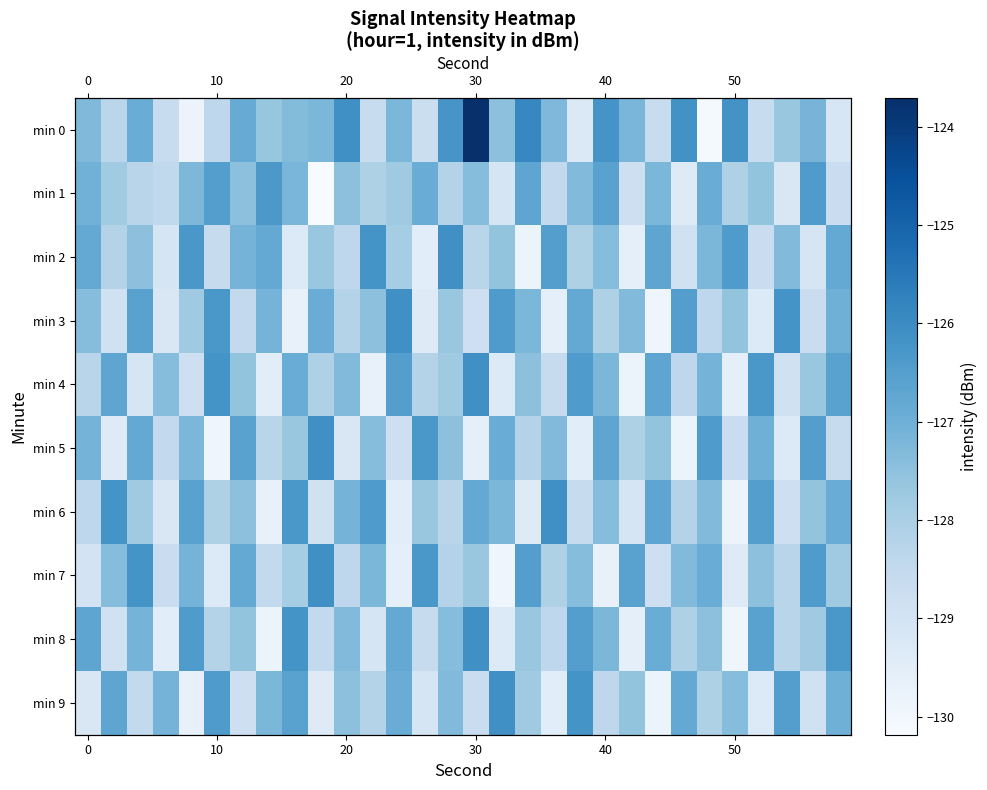

Which category has the lowest value in the min 6 series?

50